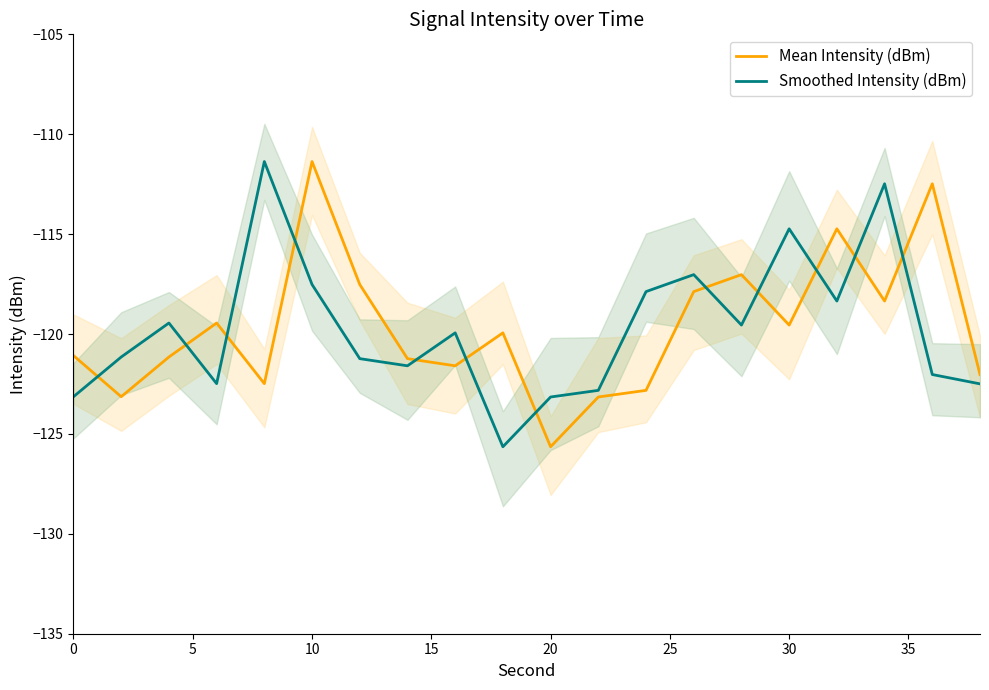

How many categories are shown in the chart?

20